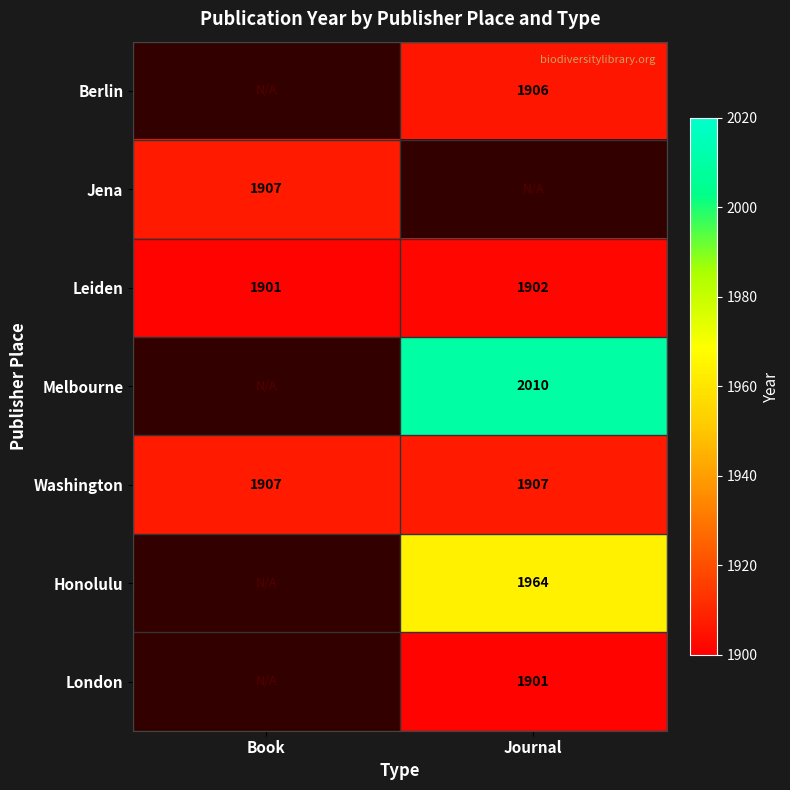

Which has a higher value, Book or Journal?

Journal